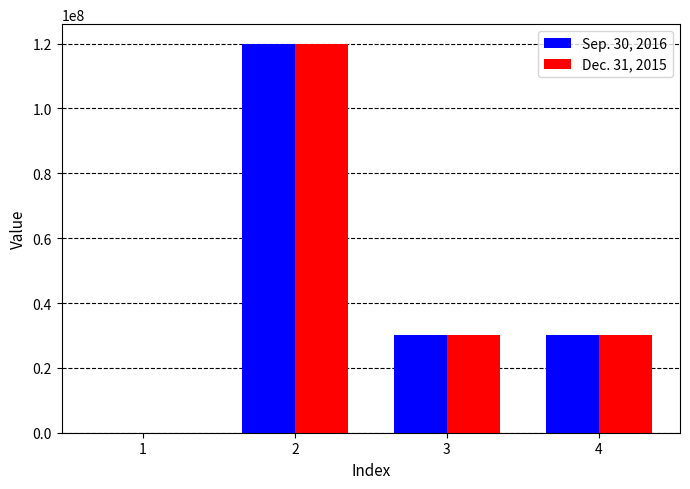

The value of Dec. 31, 2015 at 3 is 51148582.2. True or false?

False